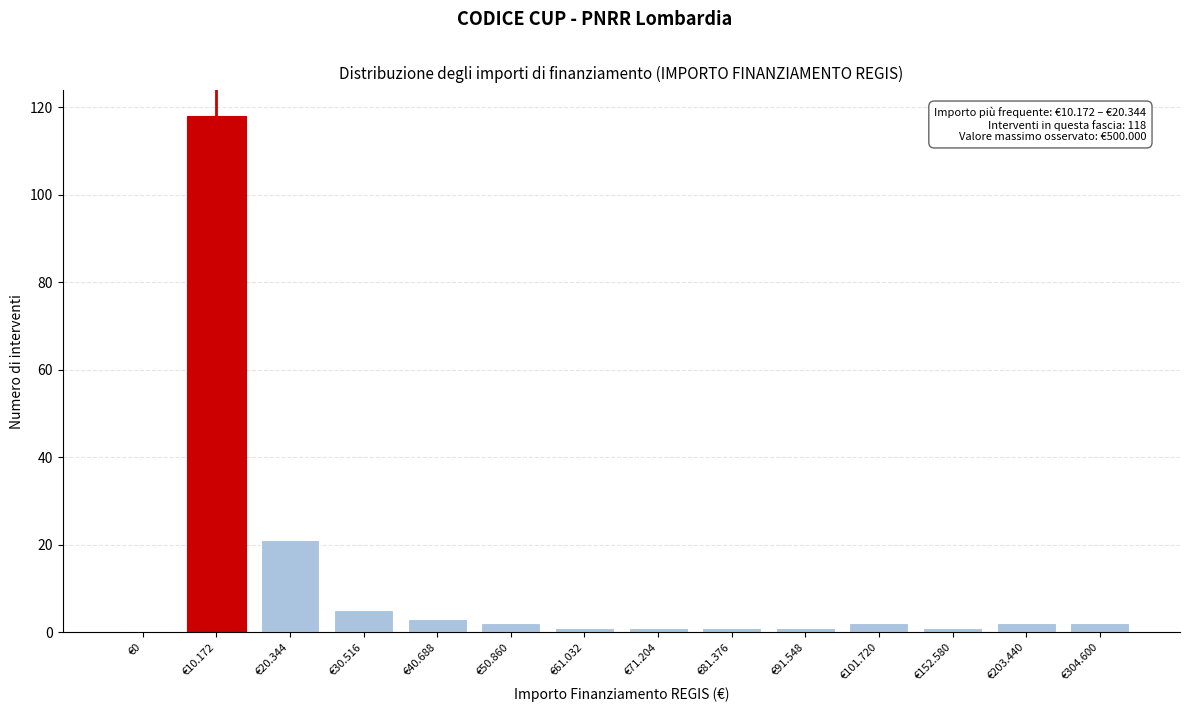

Reading left to right, extract all data points from this chart.

€0=0	€10.172=118	€20.344=21	€30.516=5	€40.688=3	€50.860=2	€61.032=1	€71.204=1	€81.376=1	€91.548=1	€101.720=2	€152.580=1	€203.440=2	€304.600=2